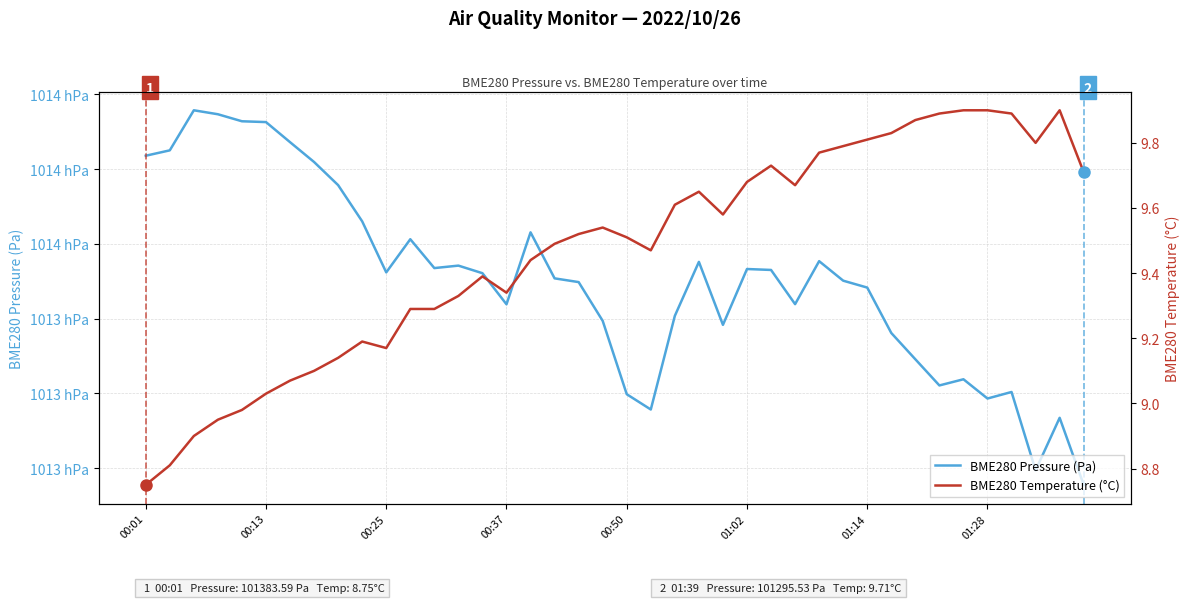

True or false: BME280 Temperature (°C) has more than 1 interior local peaks.

True